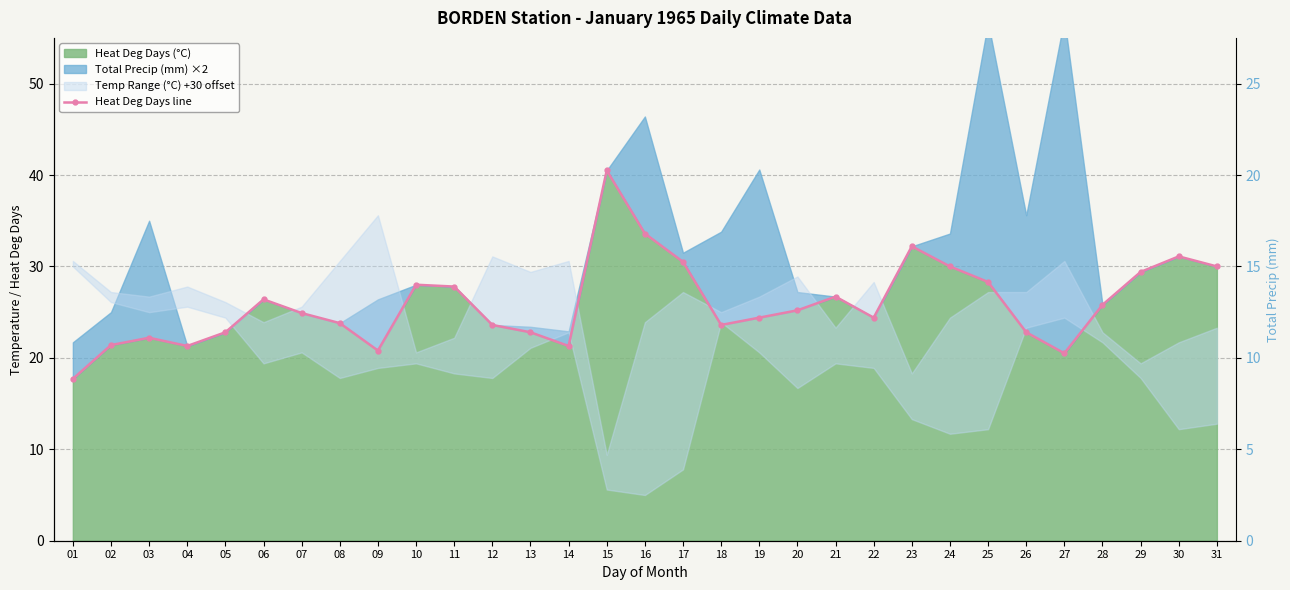

How many categories are shown in the chart?

31